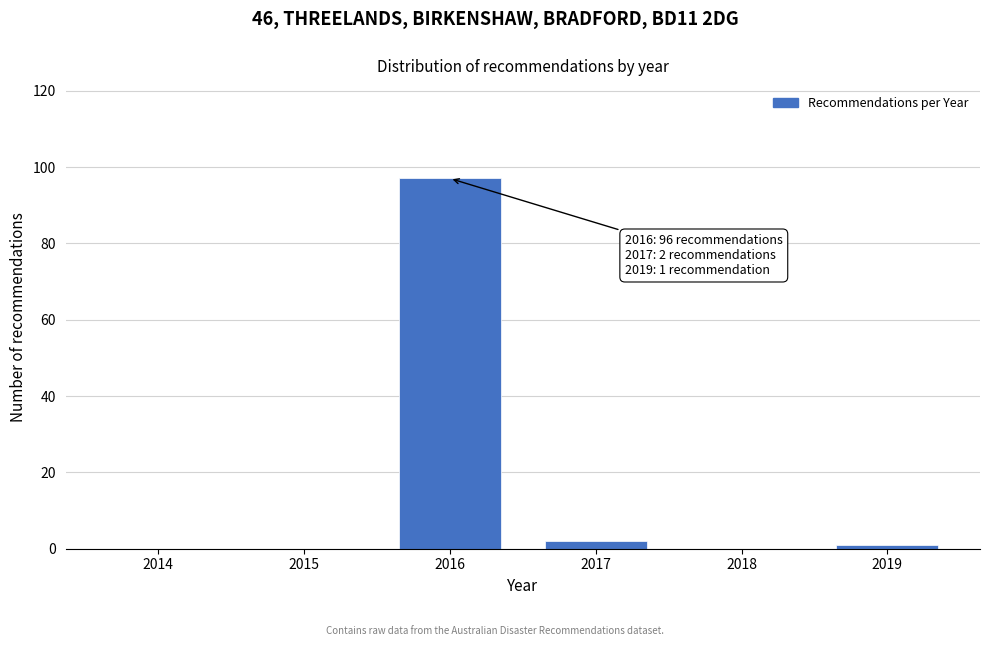

Reading left to right, list all the values displayed in this chart.

2014=0	2015=0	2016=97	2017=2	2018=0	2019=1